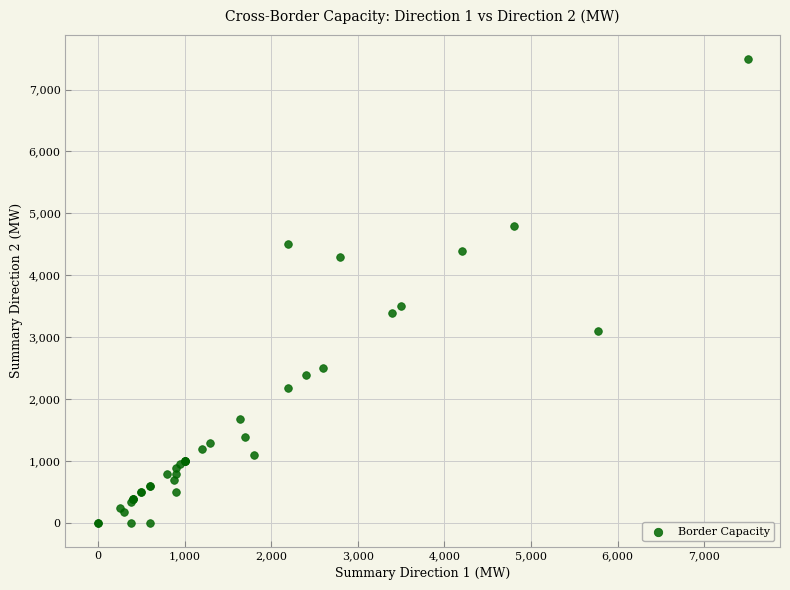

What Y value in the scatter plot is closest to 3750?

3500